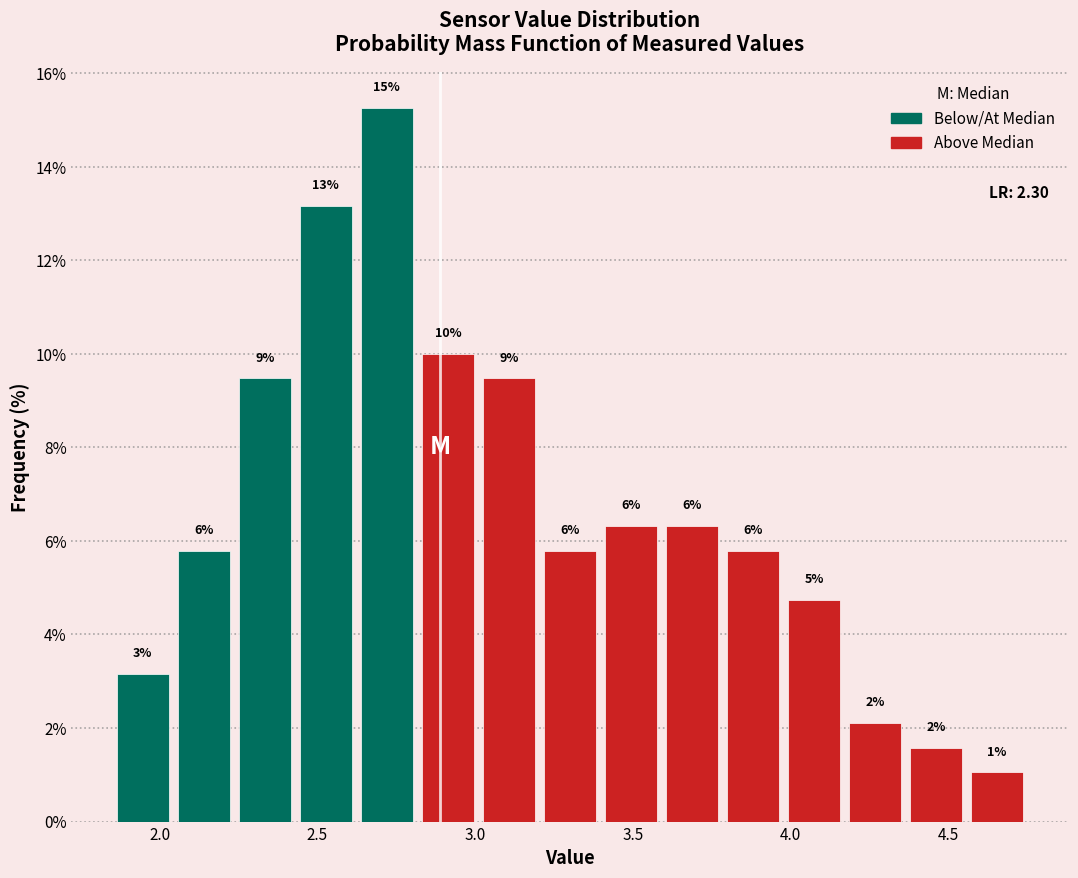

Around what value on the x-axis is the tallest bar? Give the approximate position of its centre, as read against the axis.

2.70